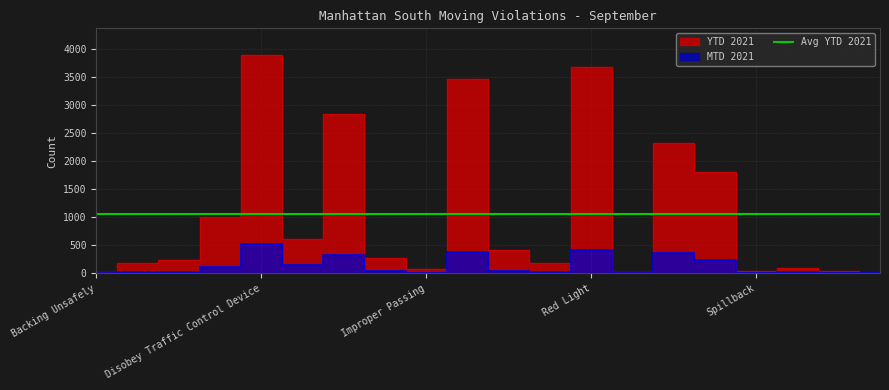

The MTD 2021 series shows 12 at School Bus. True or false?

True